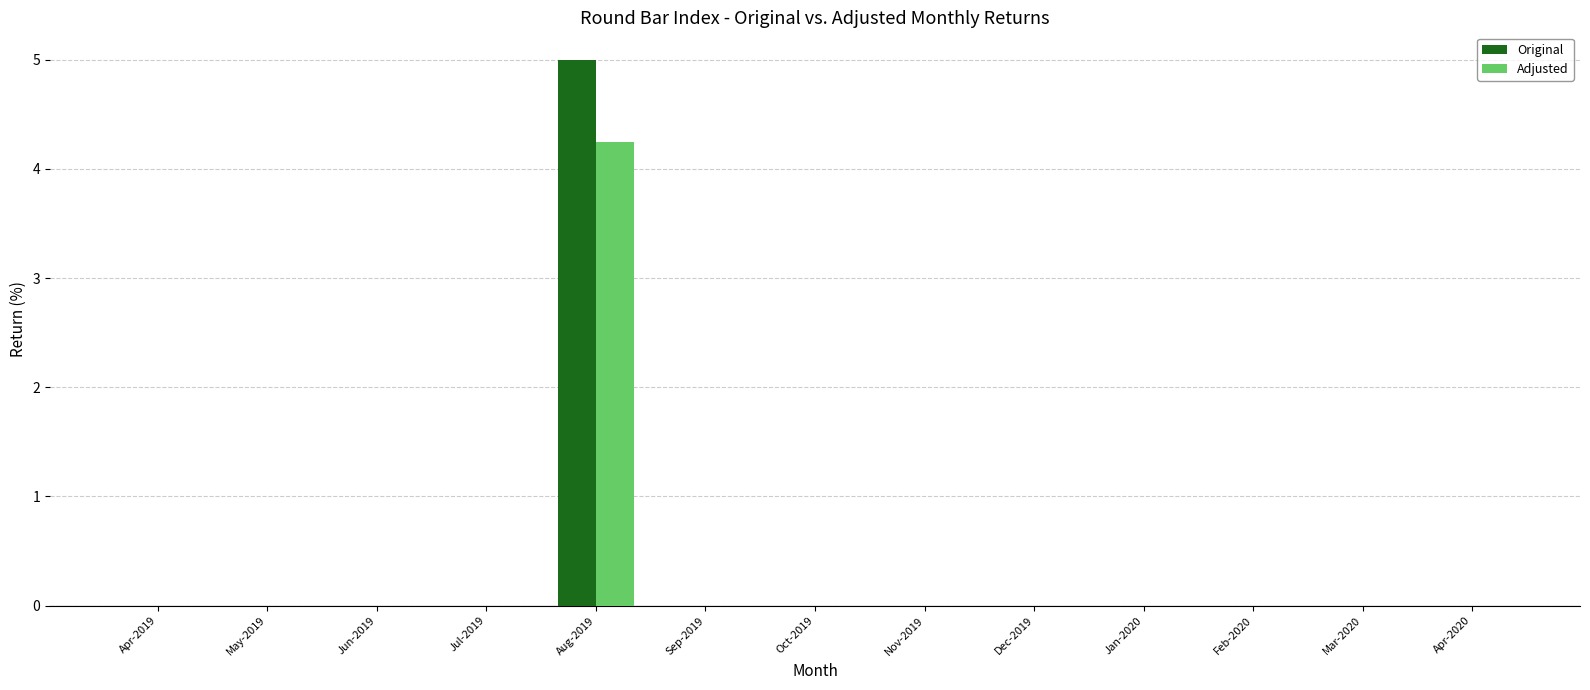

What are all the series names shown in the legend?

Original, Adjusted